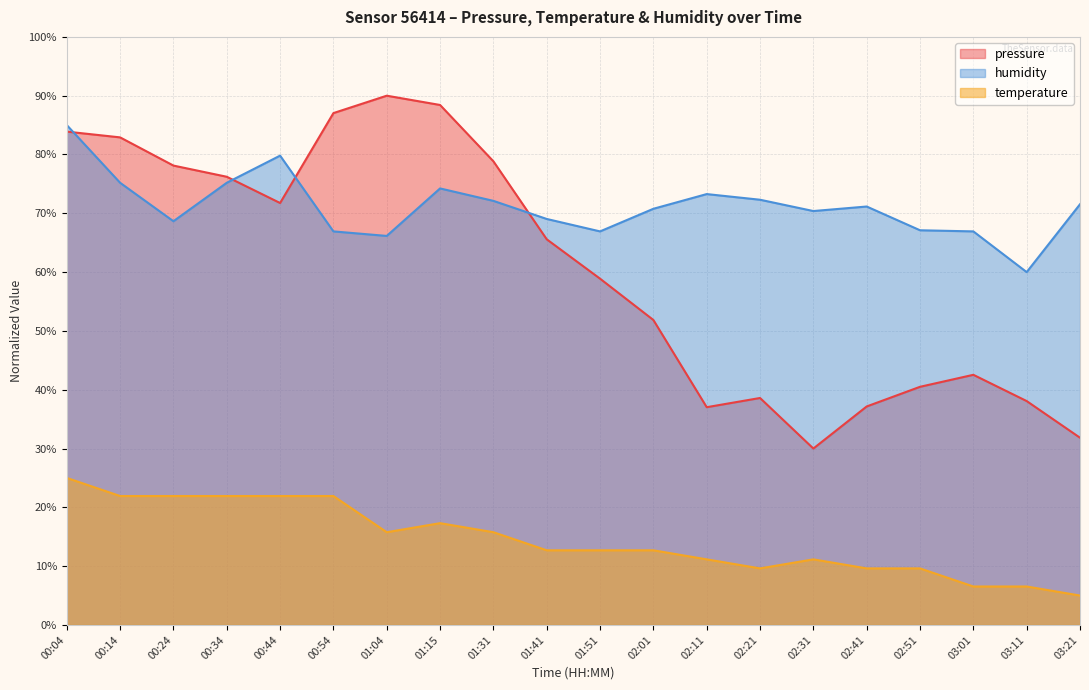

What is the spread (max minus min) of values at 00:24?

56.2